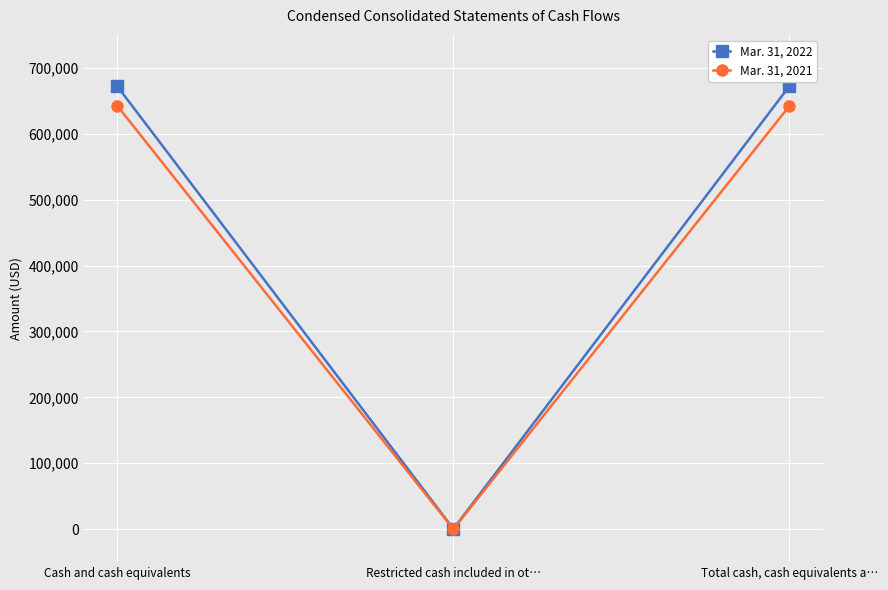

What is the difference between the highest and lowest values at Total cash, cash equivalents a…?

30082